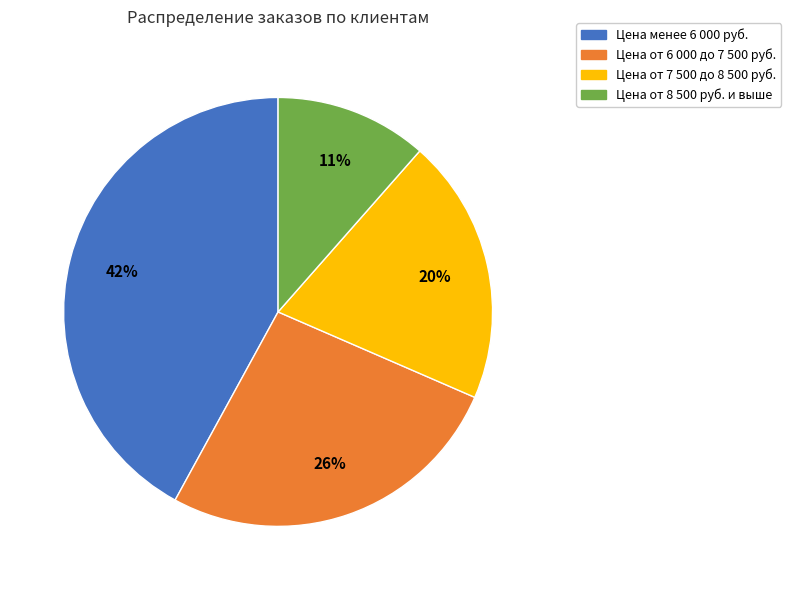

Is the sum of Цена от 8 500 руб. и выше and Цена от 6 000 до 7 500 руб. greater than half?

No